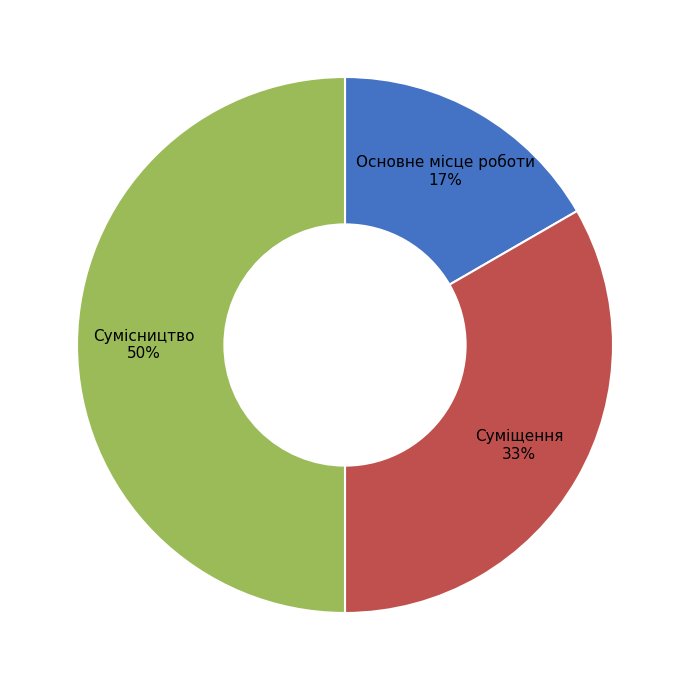

To the nearest percent, what portion does Суміщення represent?

33%